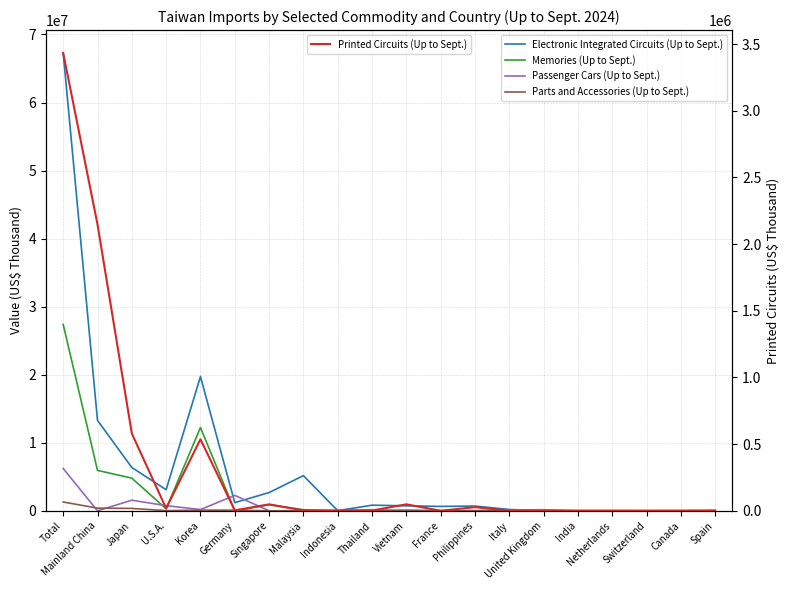

Rank the categories by Electronic Integrated Circuits (Up to Sept.) value from lowest to highest.

Spain, United Kingdom, Switzerland, India, Canada, Netherlands, Indonesia, Italy, France, Philippines, Vietnam, Thailand, Germany, Singapore, U.S.A., Malaysia, Japan, Mainland China, Korea, Total